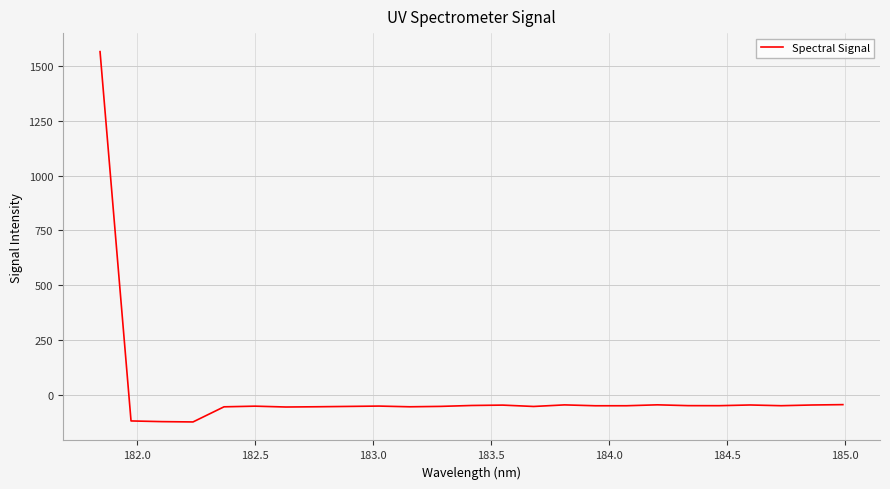

What is the maximum value shown in the chart?

1567.1